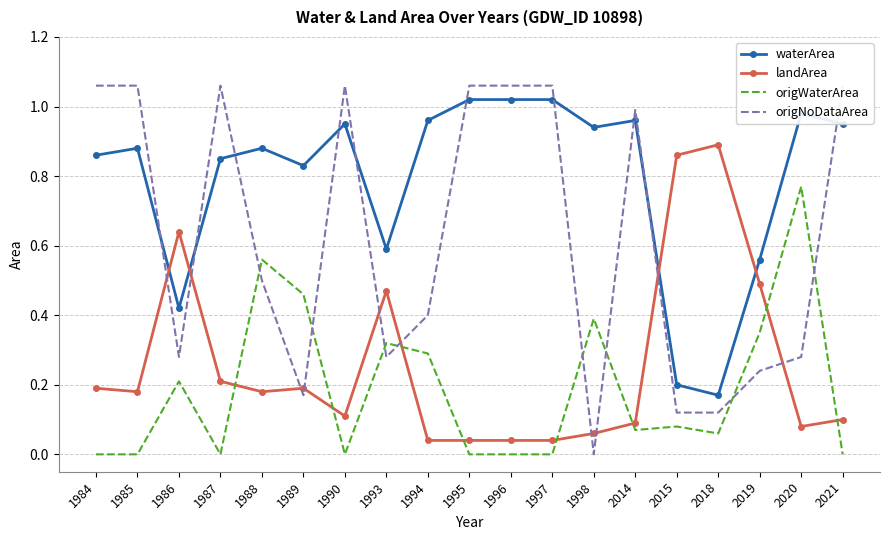

What is the difference between the maximum and minimum values in the origNoDataArea series?

1.1